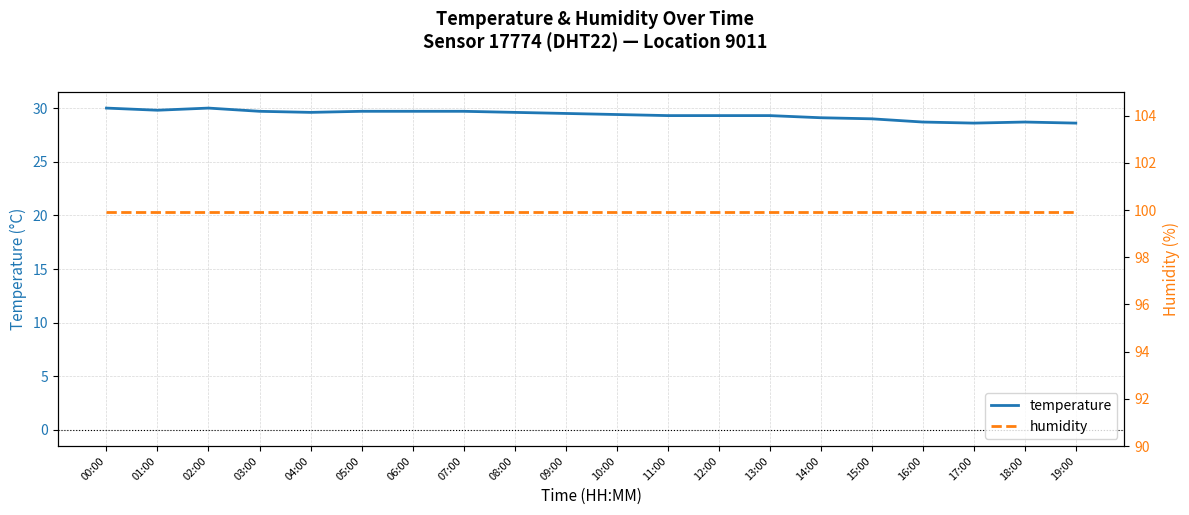

Does the chart display data point markers on the line(s)?

No